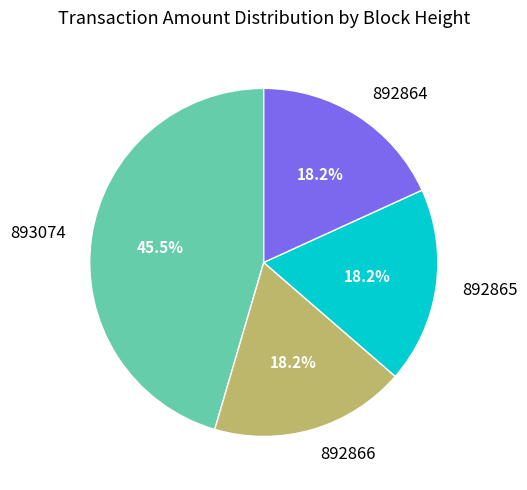

Does 892864 account for over 50% of the chart?

No